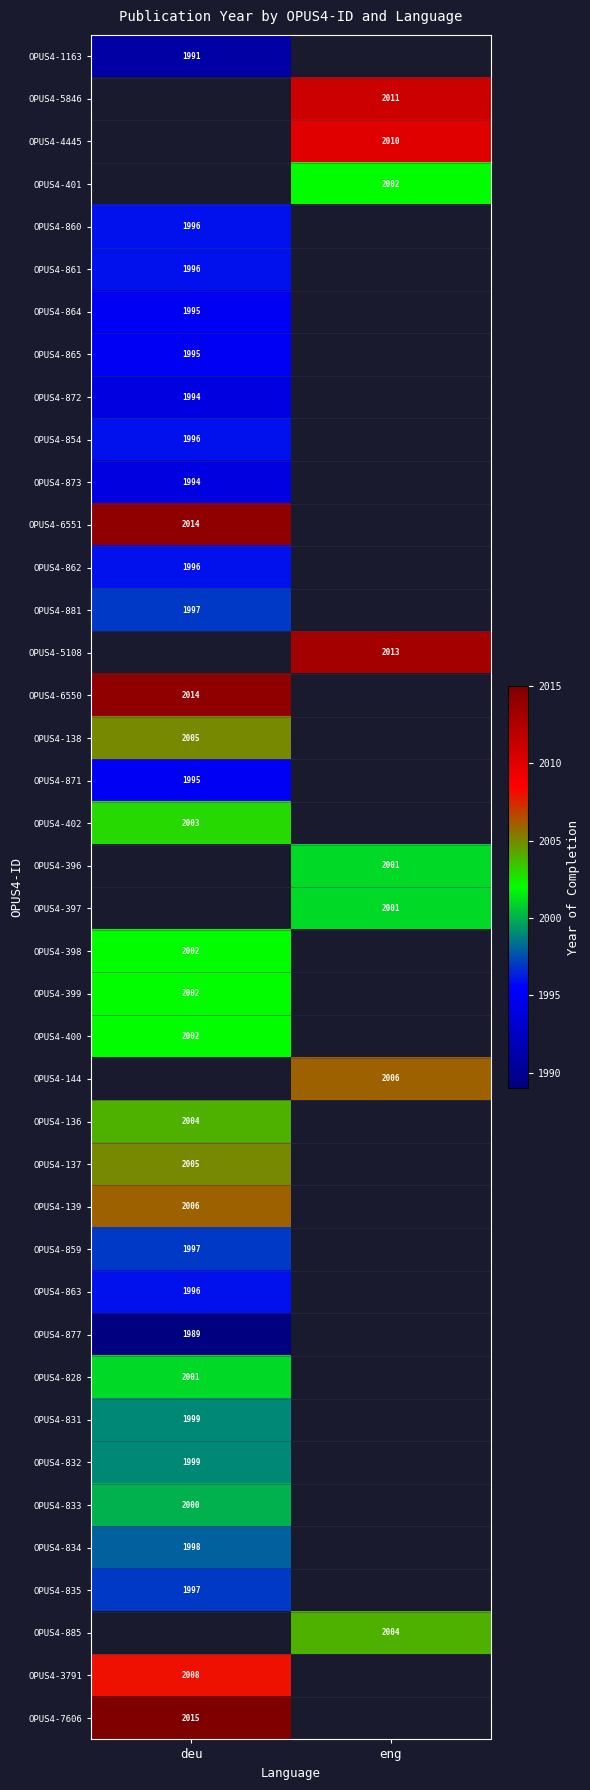

Is it true that OPUS4-834 equals 2612 at deu?

False